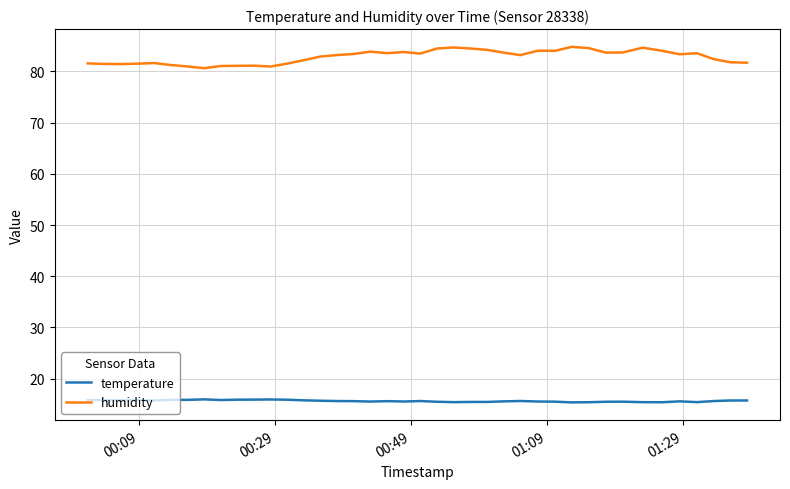

True or false: temperature has more than 2 interior local peaks.

True